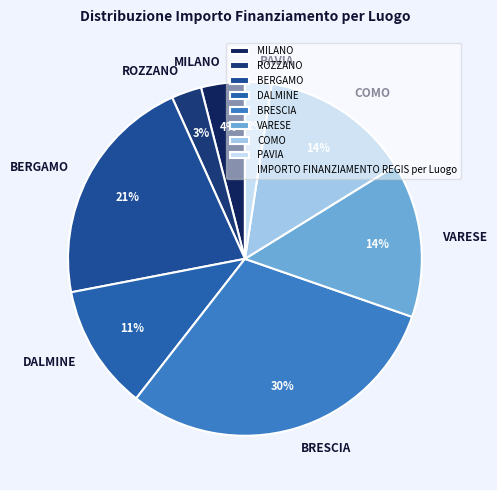

To the nearest percent, what percentage of the pie is BRESCIA?

30%